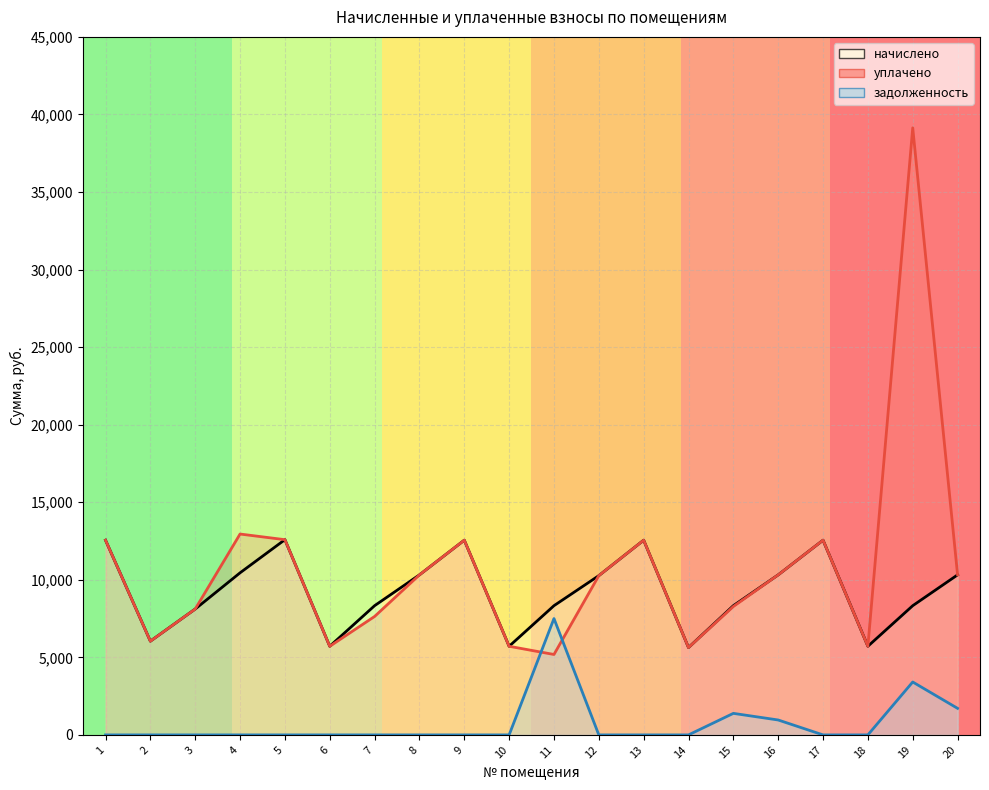

What is the value of the начислено point at the 10th from the left?

5713.2